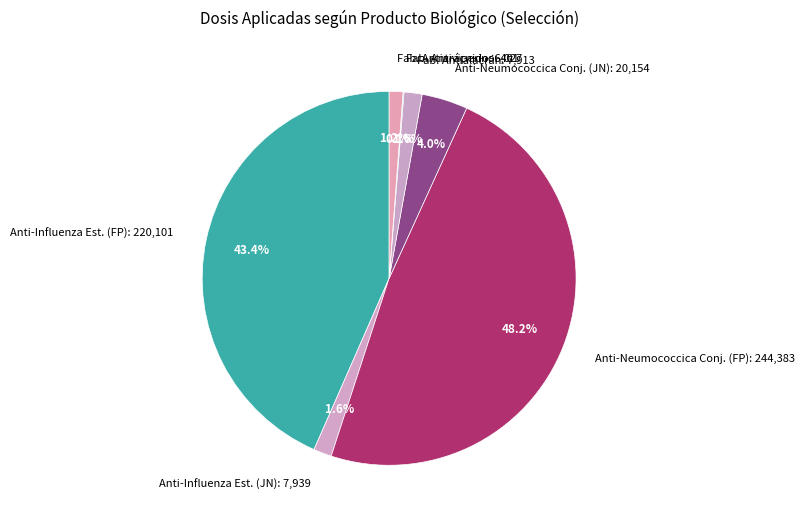

Does Anti-Influenza Est. (JN): 7,939 account for over 50% of the chart?

No